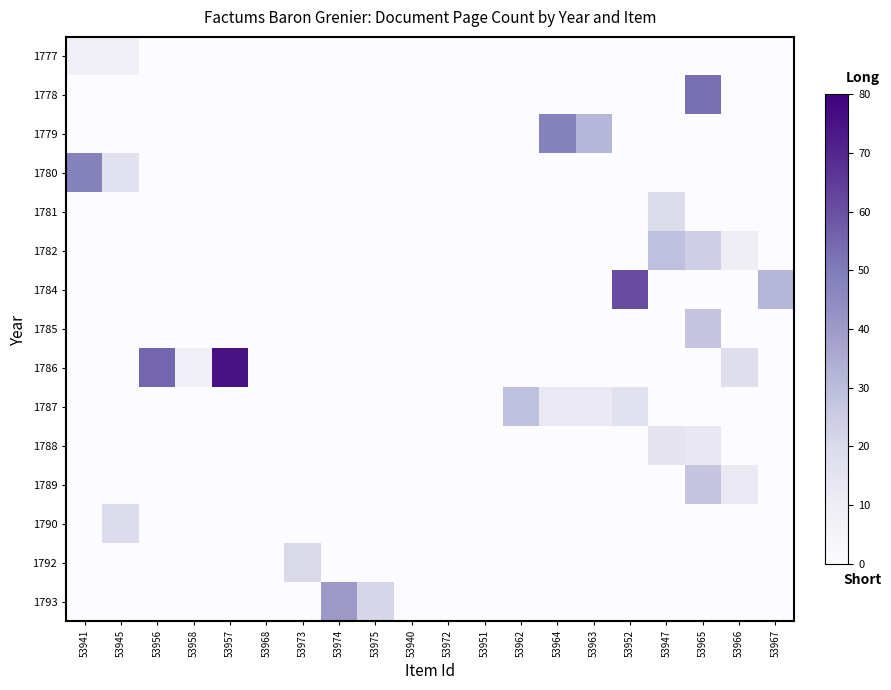

Reading right to left, what are all the values shown in this chart?

1777: 53967=0	53966=0	53965=0	53947=0	53952=0	53963=0	53964=0	53962=0	53951=0	53972=0	53940=0	53975=0	53974=0	53973=0	53968=0	53957=0	53958=0	53956=0	53945=8	53941=8
1778: 53967=0	53966=0	53965=53	53947=0	53952=0	53963=0	53964=0	53962=0	53951=0	53972=0	53940=0	53975=0	53974=0	53973=0	53968=0	53957=0	53958=0	53956=0	53945=0	53941=0
1779: 53967=0	53966=0	53965=0	53947=0	53952=0	53963=32	53964=48	53962=0	53951=0	53972=0	53940=0	53975=0	53974=0	53973=0	53968=0	53957=0	53958=0	53956=0	53945=0	53941=0
1780: 53967=0	53966=0	53965=0	53947=0	53952=0	53963=0	53964=0	53962=0	53951=0	53972=0	53940=0	53975=0	53974=0	53973=0	53968=0	53957=0	53958=0	53956=0	53945=16	53941=48
1781: 53967=0	53966=0	53965=0	53947=19	53952=0	53963=0	53964=0	53962=0	53951=0	53972=0	53940=0	53975=0	53974=0	53973=0	53968=0	53957=0	53958=0	53956=0	53945=0	53941=0
1782: 53967=0	53966=9	53965=24	53947=29	53952=0	53963=0	53964=0	53962=0	53951=0	53972=0	53940=0	53975=0	53974=0	53973=0	53968=0	53957=0	53958=0	53956=0	53945=0	53941=0
1784: 53967=32	53966=0	53965=0	53947=0	53952=61	53963=0	53964=0	53962=0	53951=0	53972=0	53940=0	53975=0	53974=0	53973=0	53968=0	53957=0	53958=0	53956=0	53945=0	53941=0
1785: 53967=0	53966=0	53965=27	53947=0	53952=0	53963=0	53964=0	53962=0	53951=0	53972=0	53940=0	53975=0	53974=0	53973=0	53968=0	53957=0	53958=0	53956=0	53945=0	53941=0
1786: 53967=0	53966=18	53965=0	53947=0	53952=0	53963=0	53964=0	53962=0	53951=0	53972=0	53940=0	53975=0	53974=0	53973=0	53968=0	53957=75	53958=8	53956=55	53945=0	53941=0
1787: 53967=0	53966=0	53965=0	53947=0	53952=16	53963=12	53964=12	53962=29	53951=0	53972=0	53940=0	53975=0	53974=0	53973=0	53968=0	53957=0	53958=0	53956=0	53945=0	53941=0
1788: 53967=0	53966=0	53965=13	53947=15	53952=0	53963=0	53964=0	53962=0	53951=0	53972=0	53940=0	53975=0	53974=0	53973=0	53968=0	53957=0	53958=0	53956=0	53945=0	53941=0
1789: 53967=0	53966=12	53965=27	53947=0	53952=0	53963=0	53964=0	53962=0	53951=0	53972=0	53940=0	53975=0	53974=0	53973=0	53968=0	53957=0	53958=0	53956=0	53945=0	53941=0
1790: 53967=0	53966=0	53965=0	53947=0	53952=0	53963=0	53964=0	53962=0	53951=0	53972=0	53940=0	53975=0	53974=0	53973=0	53968=0	53957=0	53958=0	53956=0	53945=19	53941=0
1792: 53967=0	53966=0	53965=0	53947=0	53952=0	53963=0	53964=0	53962=0	53951=0	53972=0	53940=0	53975=0	53974=0	53973=20	53968=0	53957=0	53958=0	53956=0	53945=0	53941=0
1793: 53967=0	53966=0	53965=0	53947=0	53952=0	53963=0	53964=0	53962=0	53951=0	53972=0	53940=0	53975=21	53974=40	53973=0	53968=0	53957=0	53958=0	53956=0	53945=0	53941=0